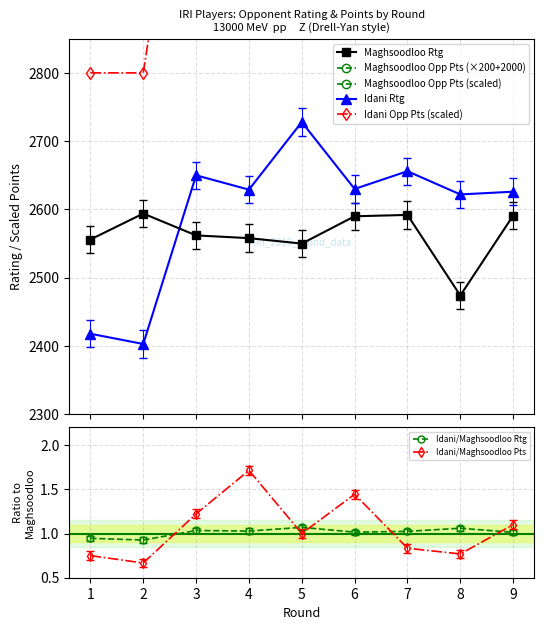

In Idani Opp Pts, how many points are higher than both neighbors (excluding endpoints)?

2